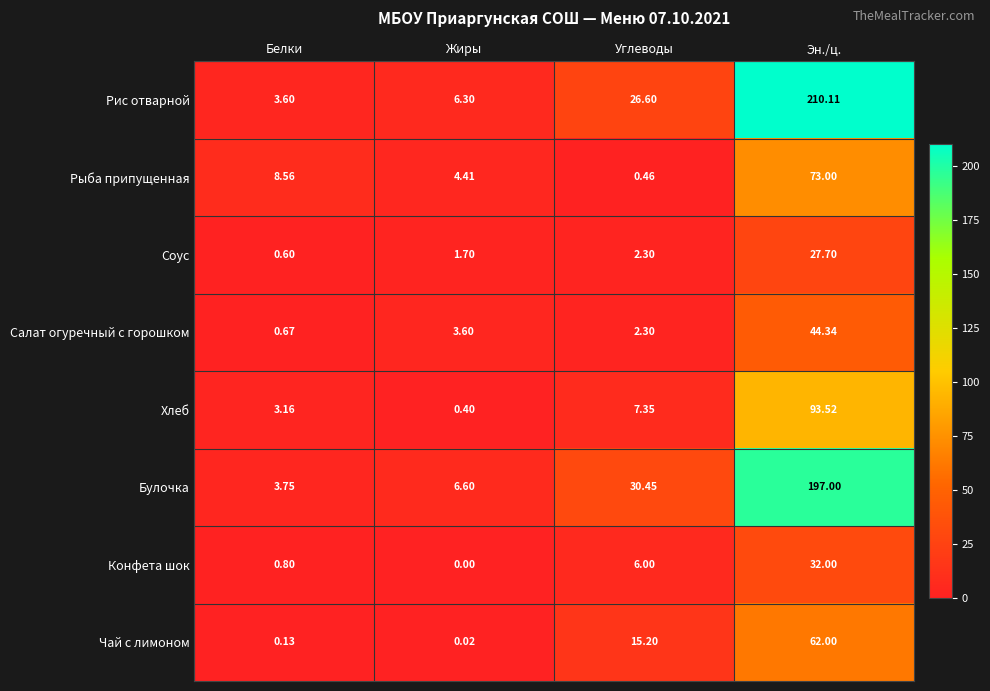

Is the value of Рыба припущенная at Жиры greater than the value of Соус at Эн./ц.?

No